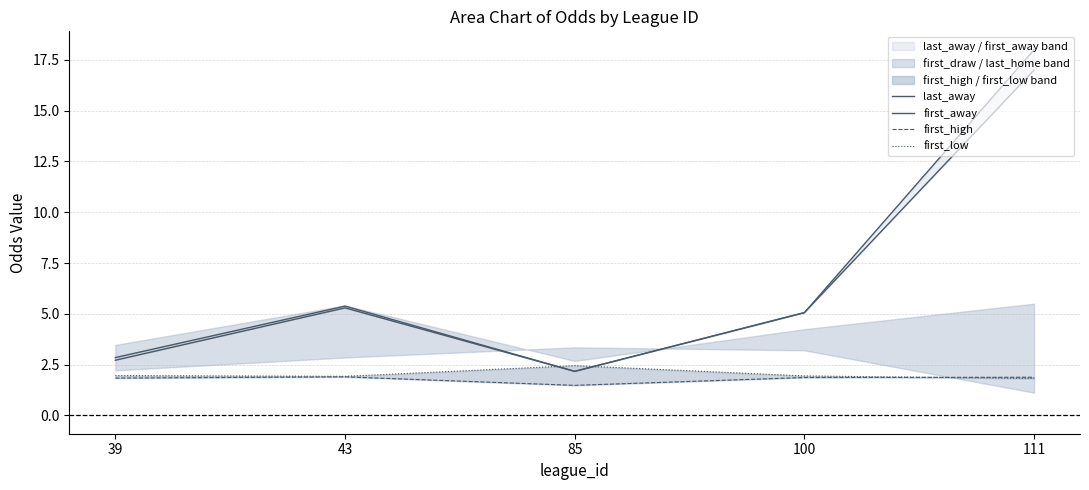

How many values in the last_away series exceed 5?

3